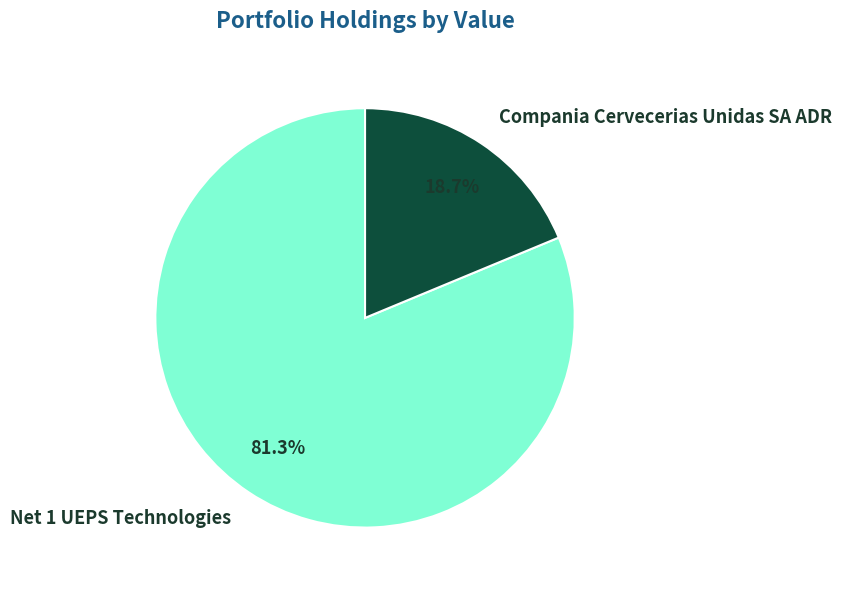

Is it true that Compania Cervecerias Unidas SA ADR is 27% of the pie?

False